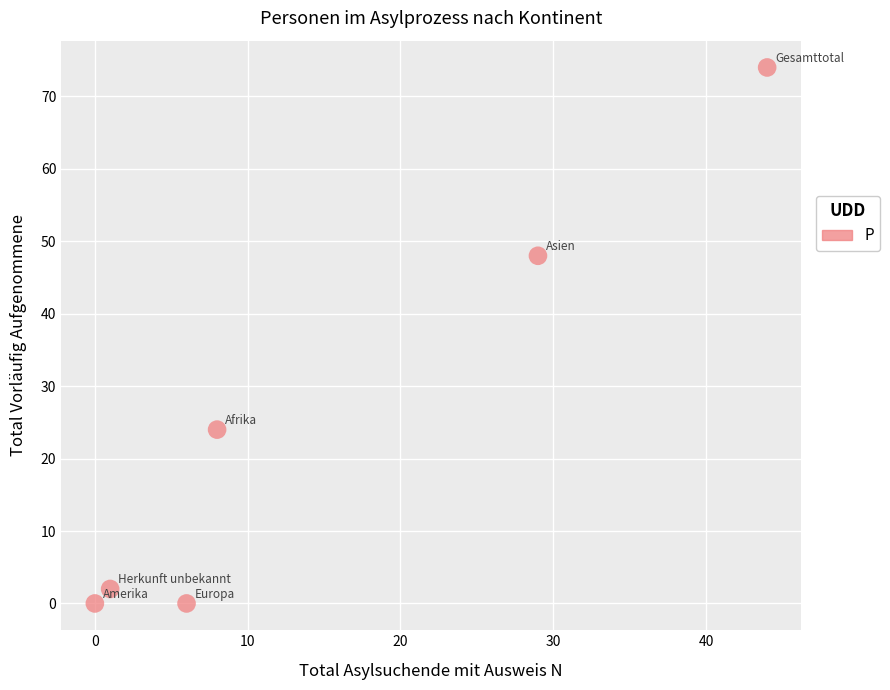

What is the range of Y values (max minus min)?

74